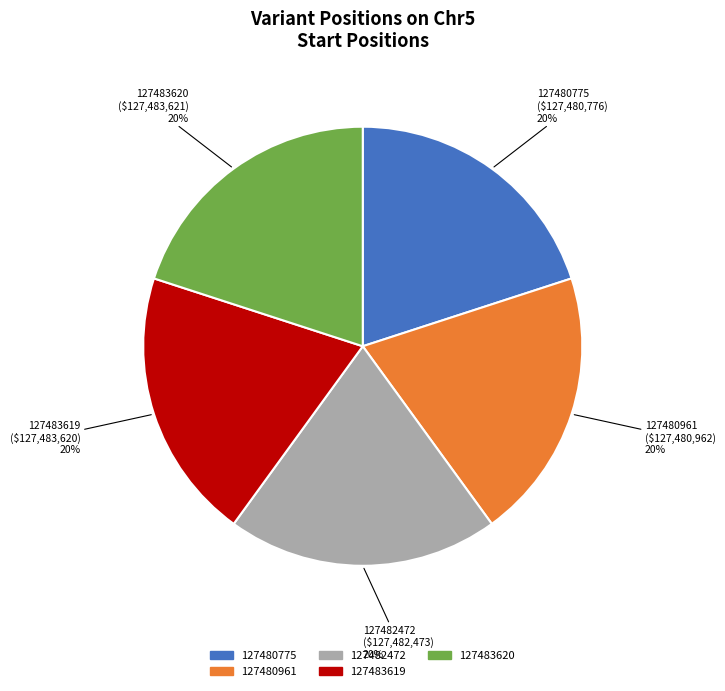

To the nearest percent, what percentage of the pie is 127480775?

20%